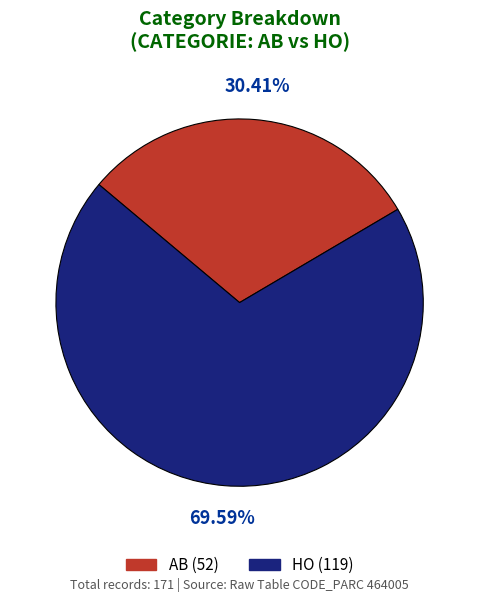

How much of the chart is everything except HO?

30.4%